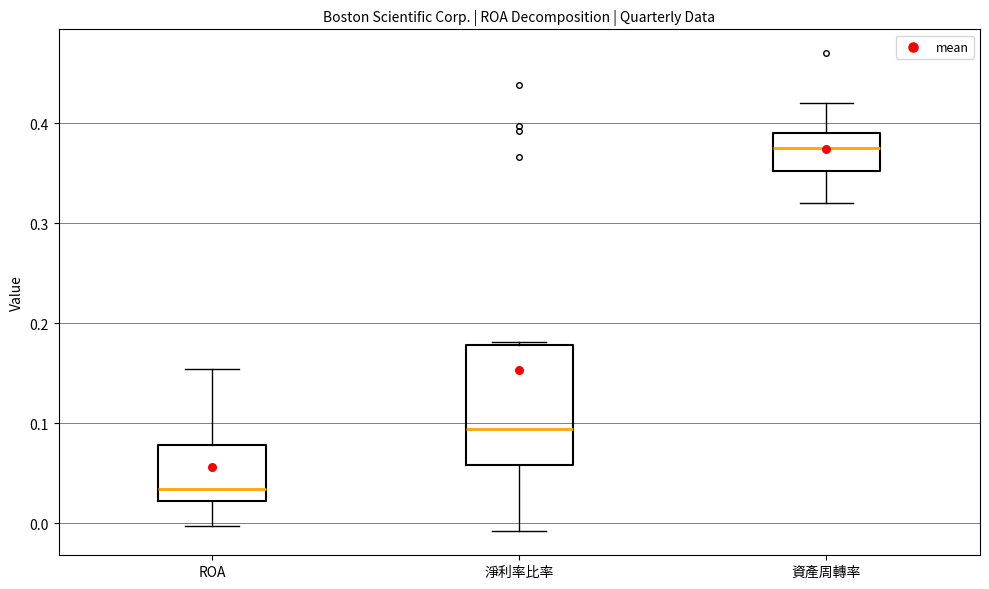

Comparing the boxes themselves (not the whiskers), which one is the tallest?

淨利率比率